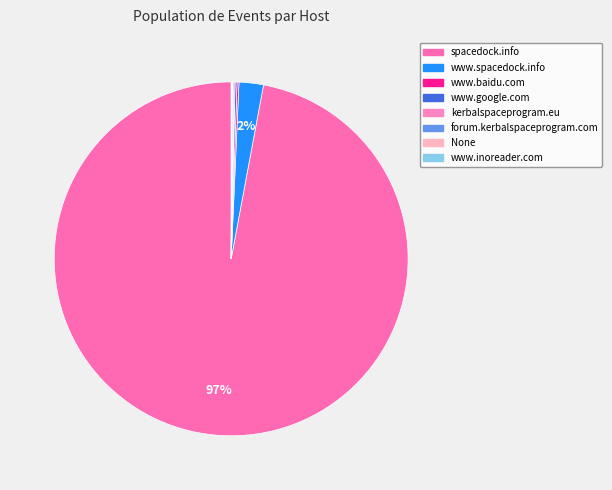

The www.baidu.com slice represents 1% of the pie. True or false?

False